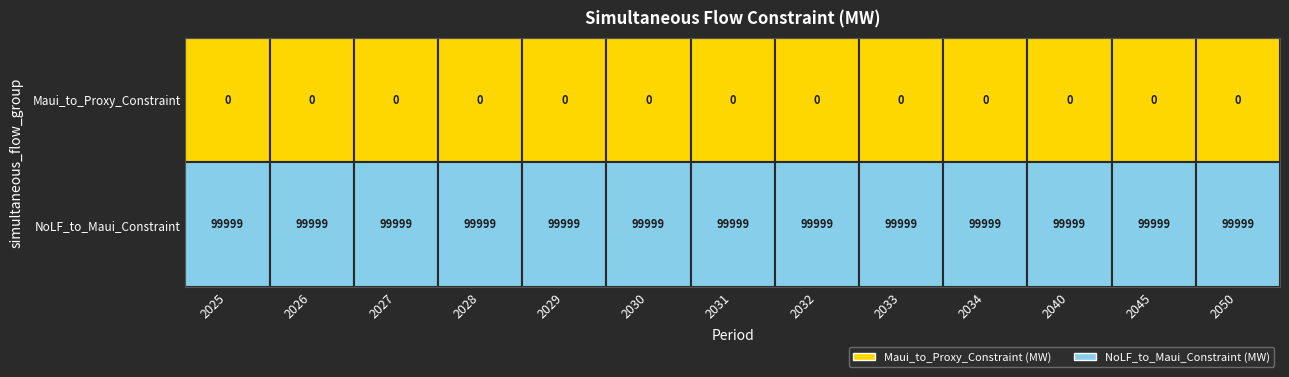

Count the number of data series in this chart.

2